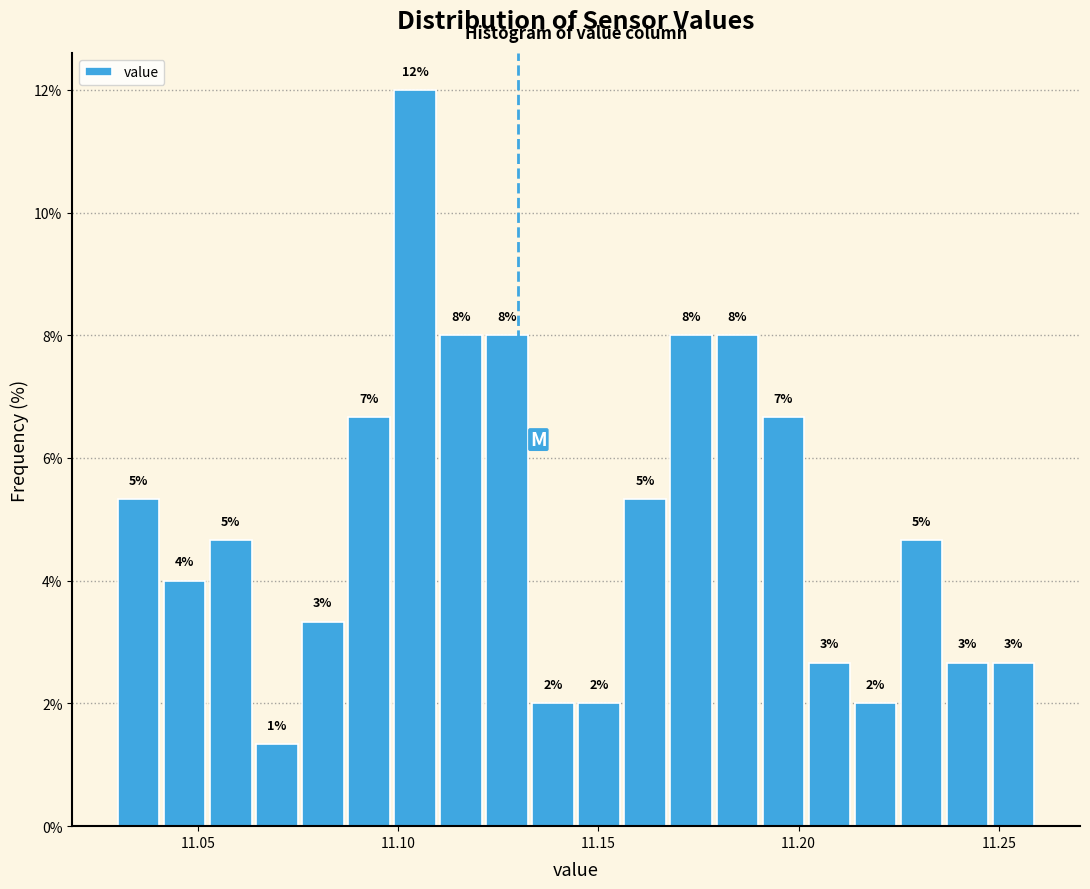

Read against the x-axis, roughly where is the centre of the tallest bar?

11.105